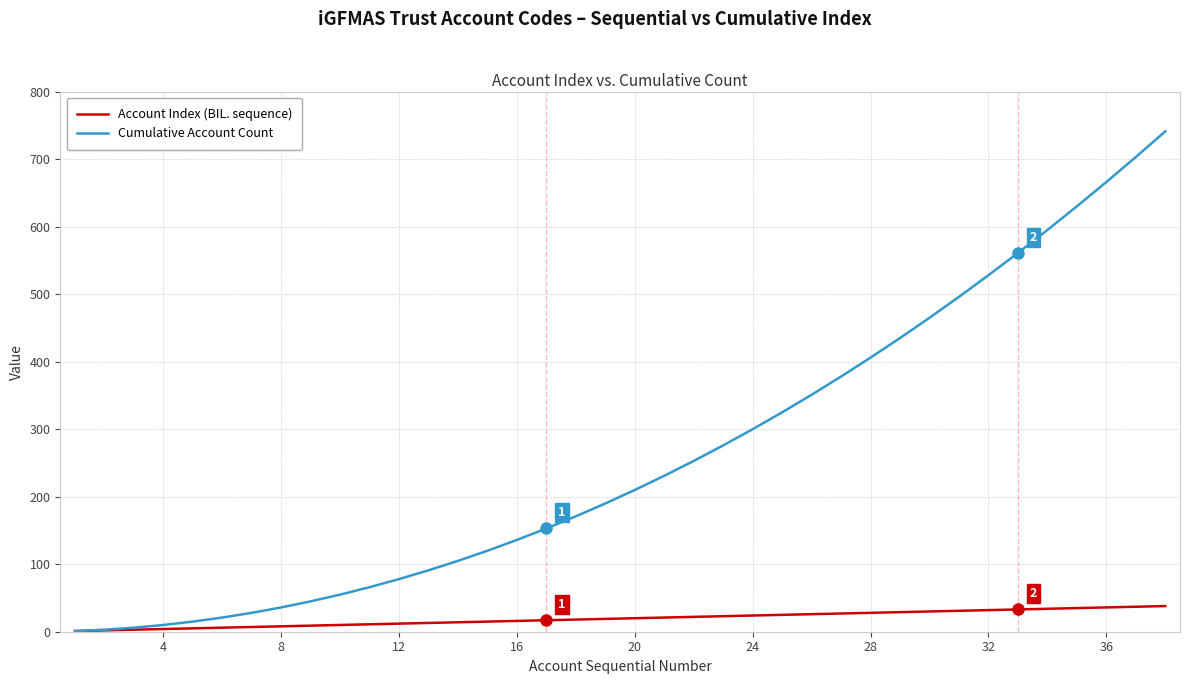

Rank the series by their maximum value, from lowest to highest.

Account Index (BIL. sequence), Cumulative Account Count